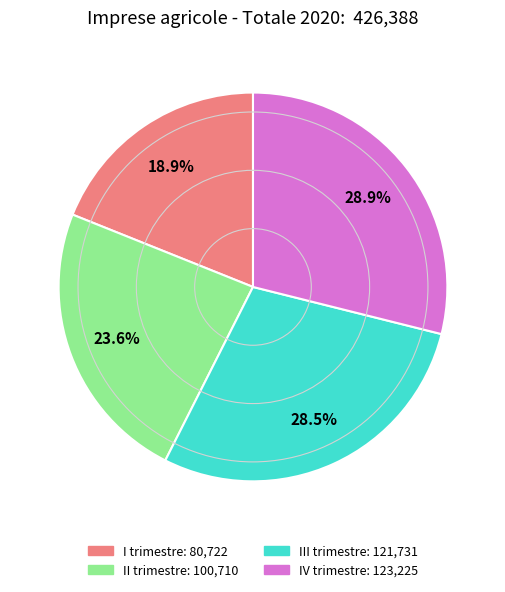

Which category has the smallest portion of the pie?

I trimestre